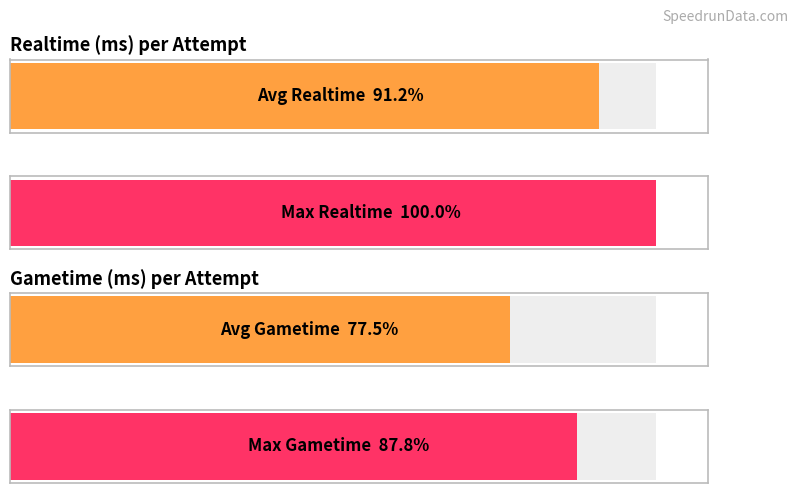

What is the value of the Gametime (ms) bar at the 4th from the left?

6073170